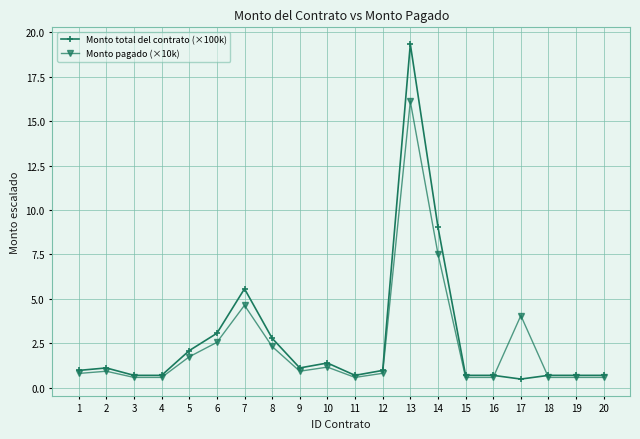

Which label corresponds to the largest value in the chart?

13